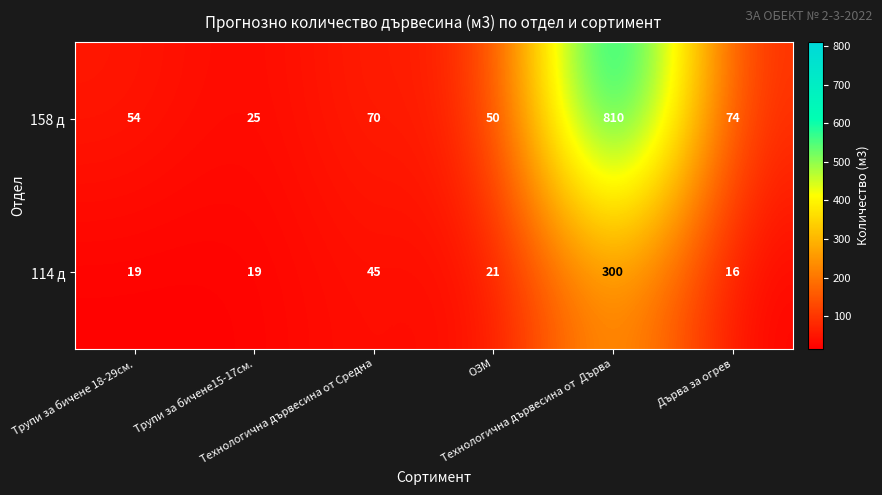

Rank the series by their maximum value, from highest to lowest.

158 д, 114 д